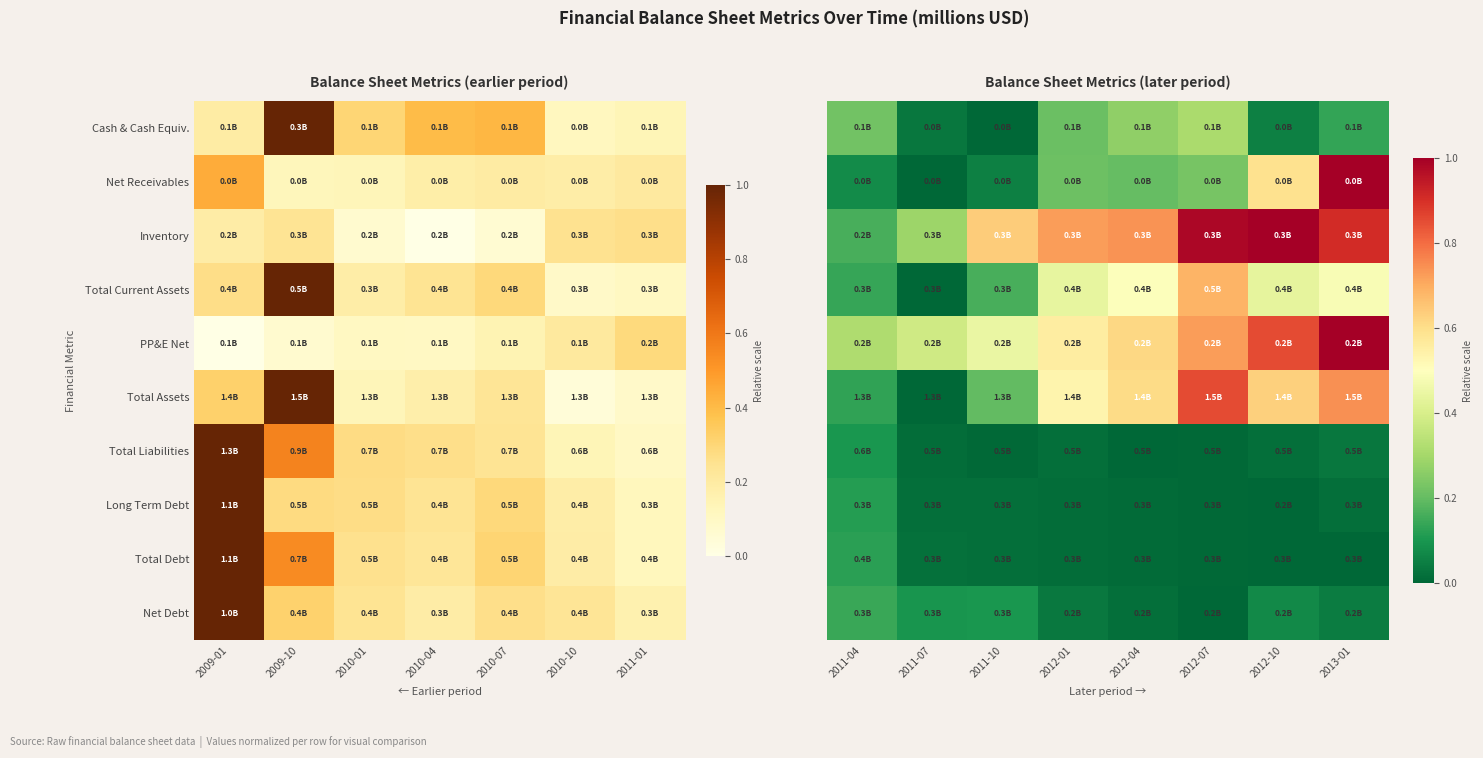

What is the sum of all Cash & Cash Equiv. values?

1.2